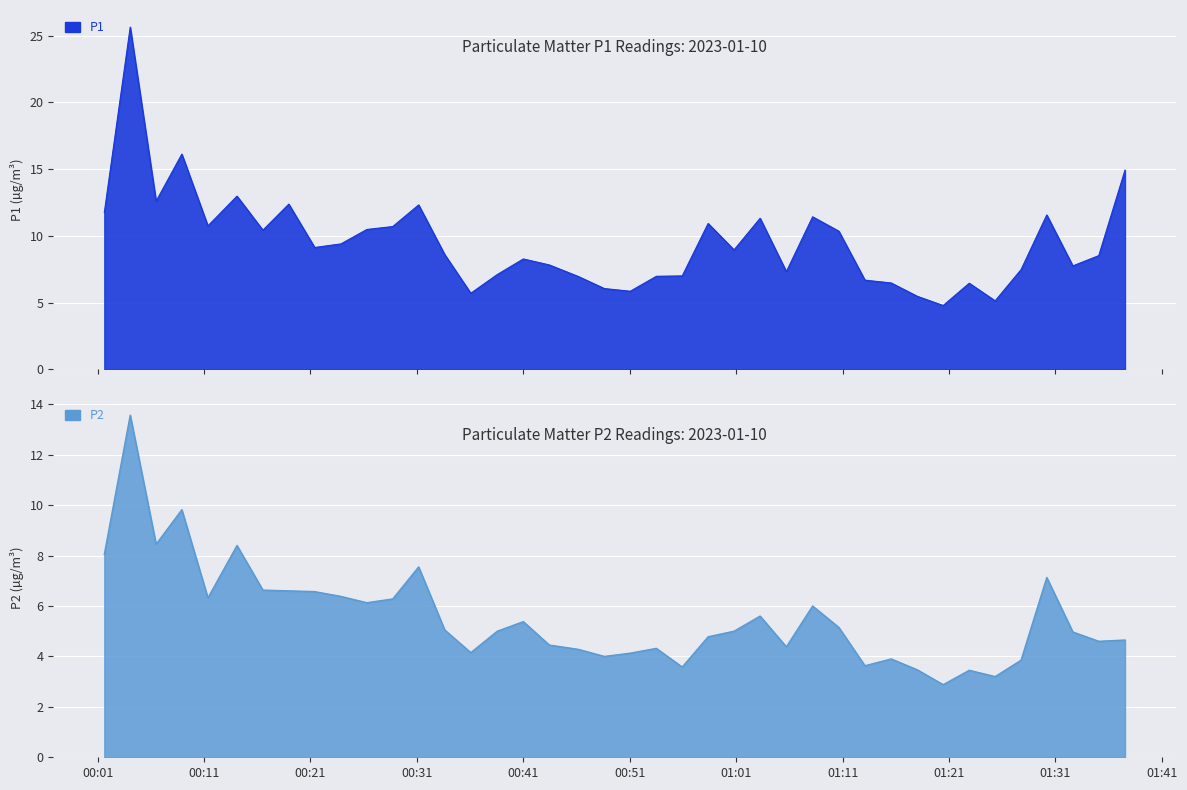

What is the difference between the second highest and second lowest values in the P1 series?

11.0